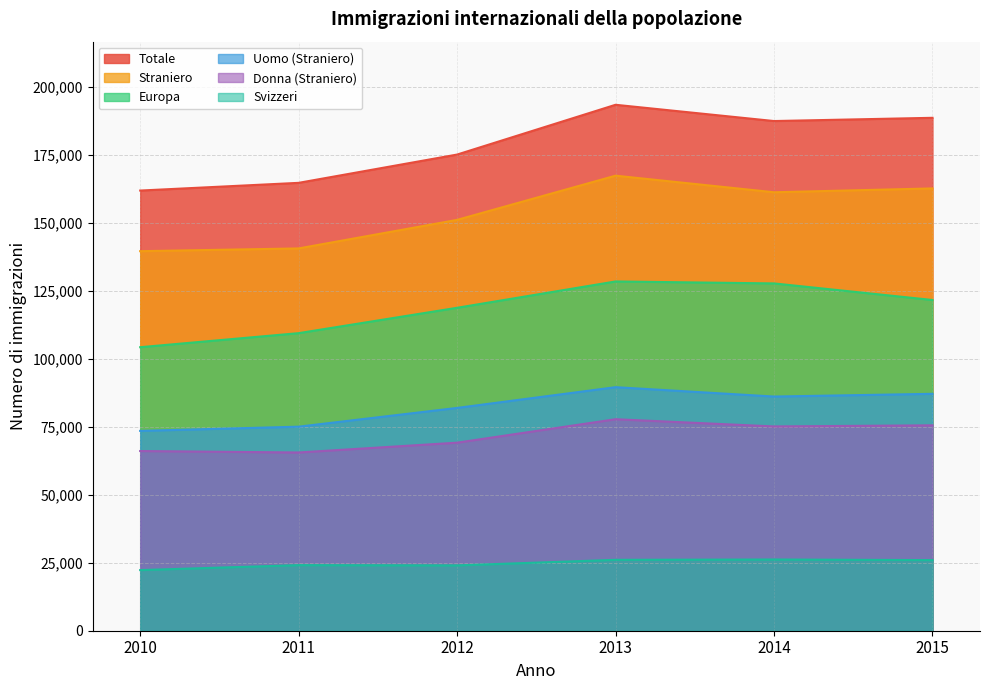

Which series has the largest range (max minus min)?

Totale